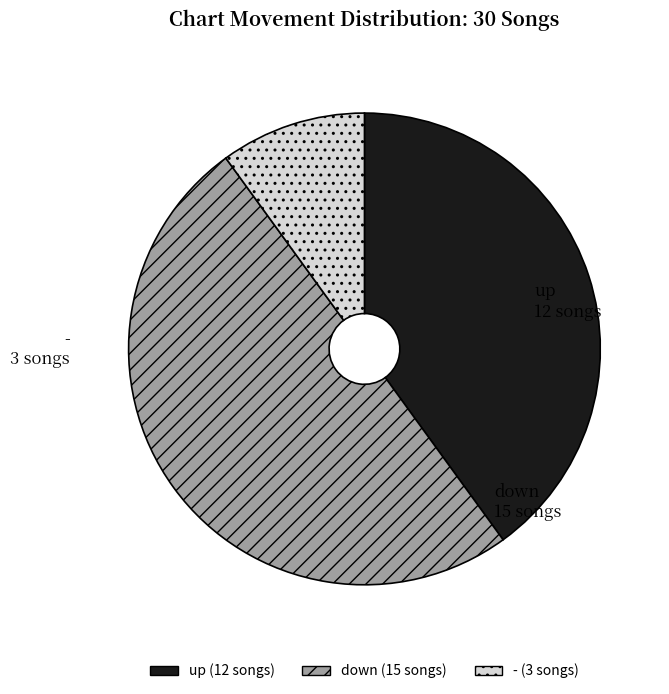

Do - and down together represent more than half of the pie?

Yes